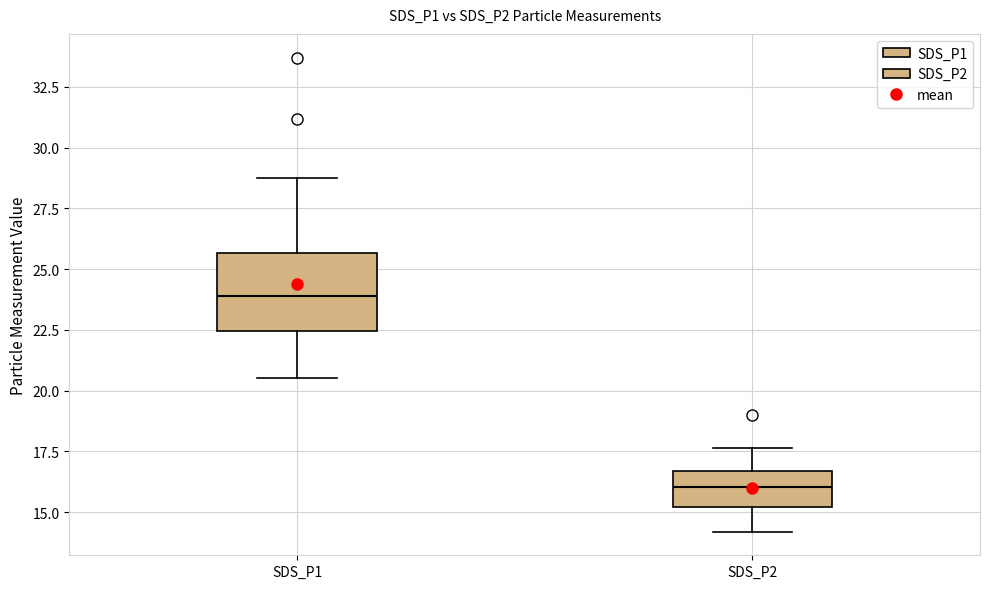

Where does the lower whisker of the box for SDS_P1 end on the y-axis? The values are not printed on the chart, so give them approximately, as read against the axis.

20.5